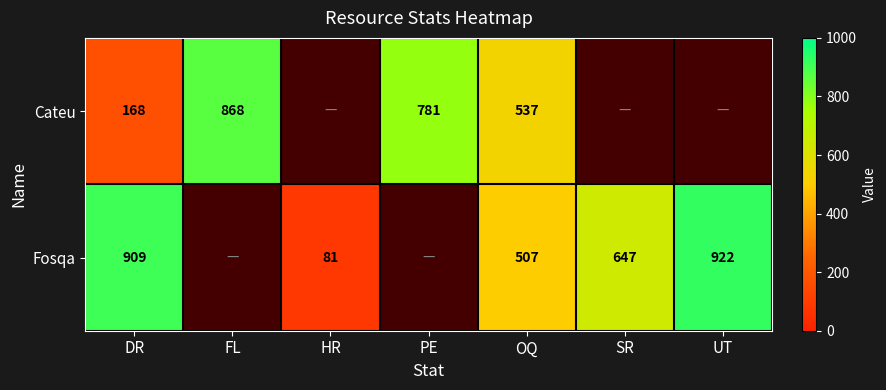

What is the sum of the Fosqa values at DR and HR?

990